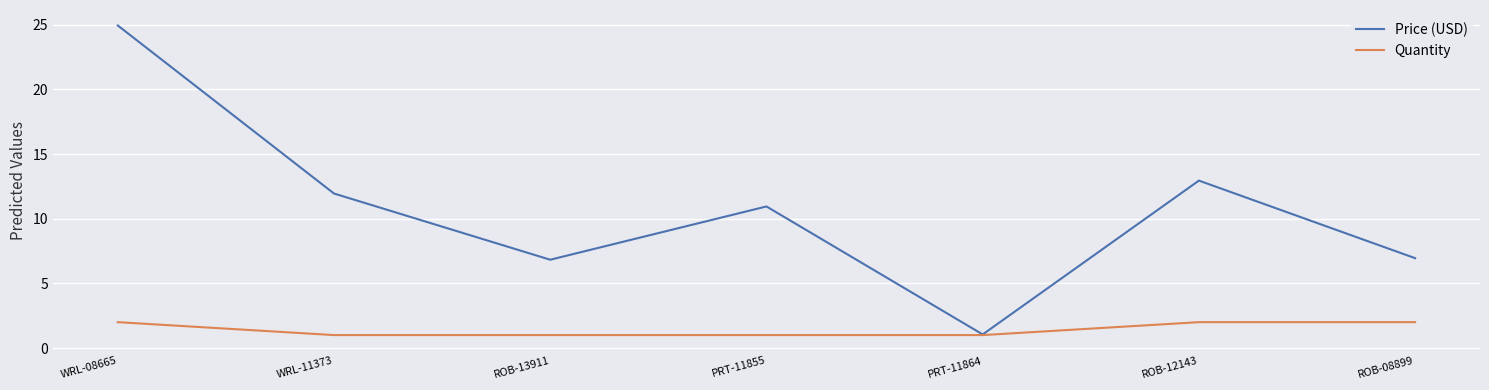

What position from the right is ROB-12143?

2